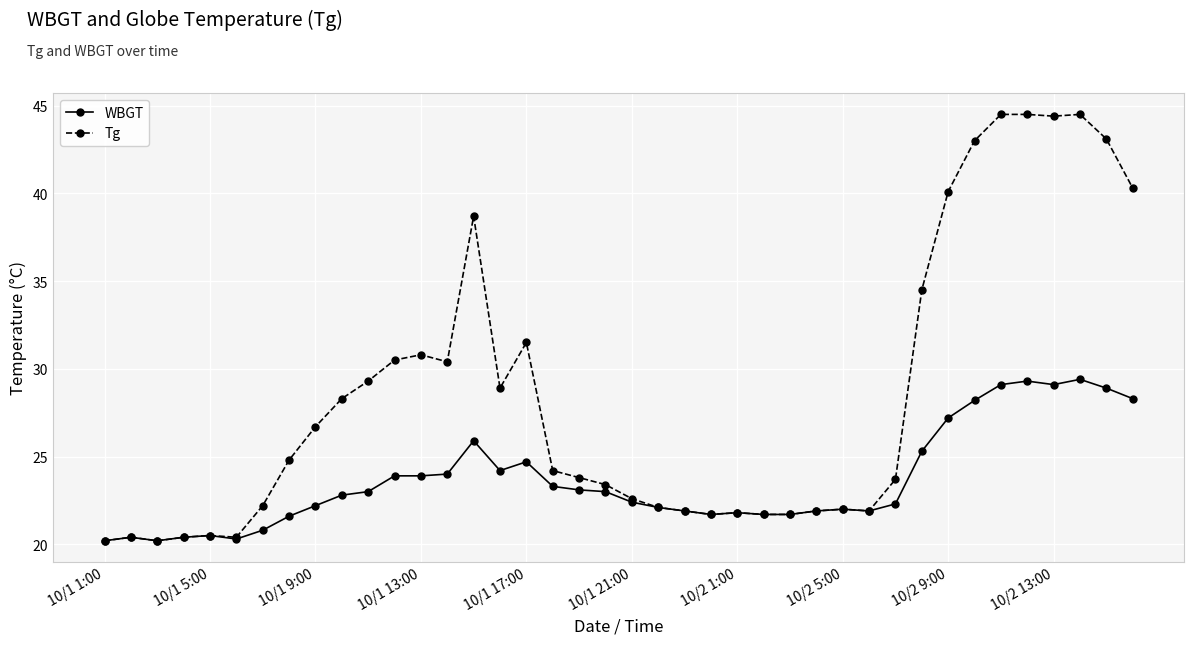

How many data points does each series have?

40